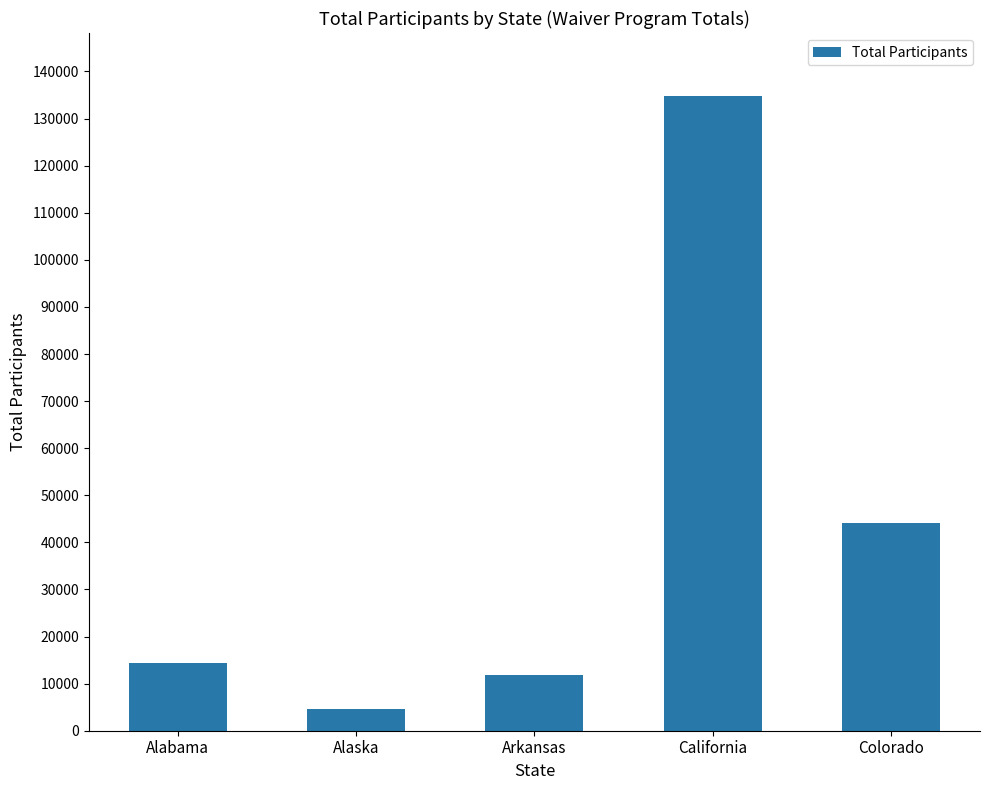

How many data points are less than 14375?

2